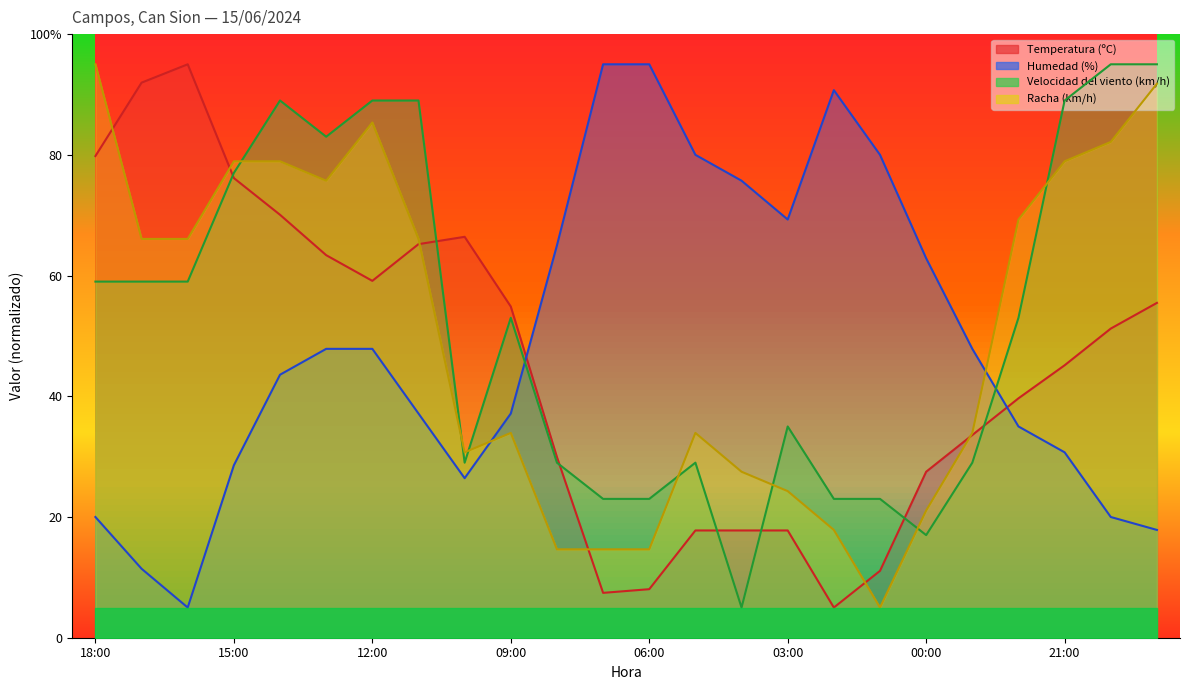

Reading right to left, list all the values displayed in this chart.

Temperatura (ºC): 19:00=55.5	20:00=51.2	21:00=45.1	22:00=39.7	23:00=33.6	00:00=27.5	01:00=11.1	02:00=5.0	03:00=17.8	04:00=17.8	05:00=17.8	06:00=8.0	07:00=7.4	08:00=29.9	09:00=54.9	10:00=66.4	11:00=65.2	12:00=59.1	13:00=63.4	14:00=70.1	15:00=76.1	16:00=95.0	17:00=92.0	18:00=79.8
Humedad (%): 19:00=17.9	20:00=20.0	21:00=30.7	22:00=35.0	23:00=47.9	00:00=62.9	01:00=80.0	02:00=90.7	03:00=69.3	04:00=75.7	05:00=80.0	06:00=95.0	07:00=95.0	08:00=65.0	09:00=37.1	10:00=26.4	11:00=37.1	12:00=47.9	13:00=47.9	14:00=43.6	15:00=28.6	16:00=5.0	17:00=11.4	18:00=20.0
Velocidad del viento (km/h): 19:00=95.0	20:00=95.0	21:00=89.0	22:00=53.0	23:00=29.0	00:00=17.0	01:00=23.0	02:00=23.0	03:00=35.0	04:00=5.0	05:00=29.0	06:00=23.0	07:00=23.0	08:00=29.0	09:00=53.0	10:00=29.0	11:00=89.0	12:00=89.0	13:00=83.0	14:00=89.0	15:00=77.0	16:00=59.0	17:00=59.0	18:00=59.0
Racha (km/h): 19:00=91.8	20:00=82.1	21:00=78.9	22:00=69.3	23:00=33.9	00:00=21.1	01:00=5.0	02:00=17.9	03:00=24.3	04:00=27.5	05:00=33.9	06:00=14.6	07:00=14.6	08:00=14.6	09:00=33.9	10:00=30.7	11:00=66.1	12:00=85.4	13:00=75.7	14:00=78.9	15:00=78.9	16:00=66.1	17:00=66.1	18:00=95.0